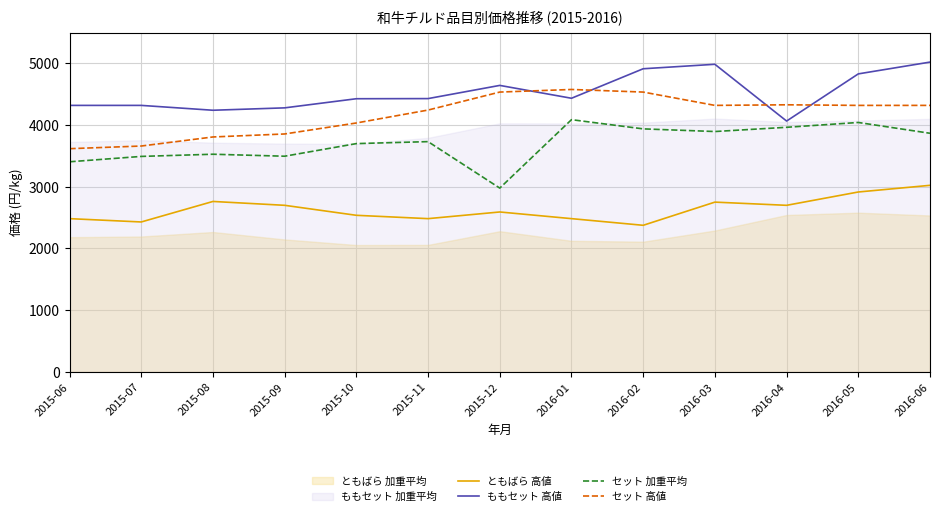

How many values in the セット 加重平均 series are below 3732?

6